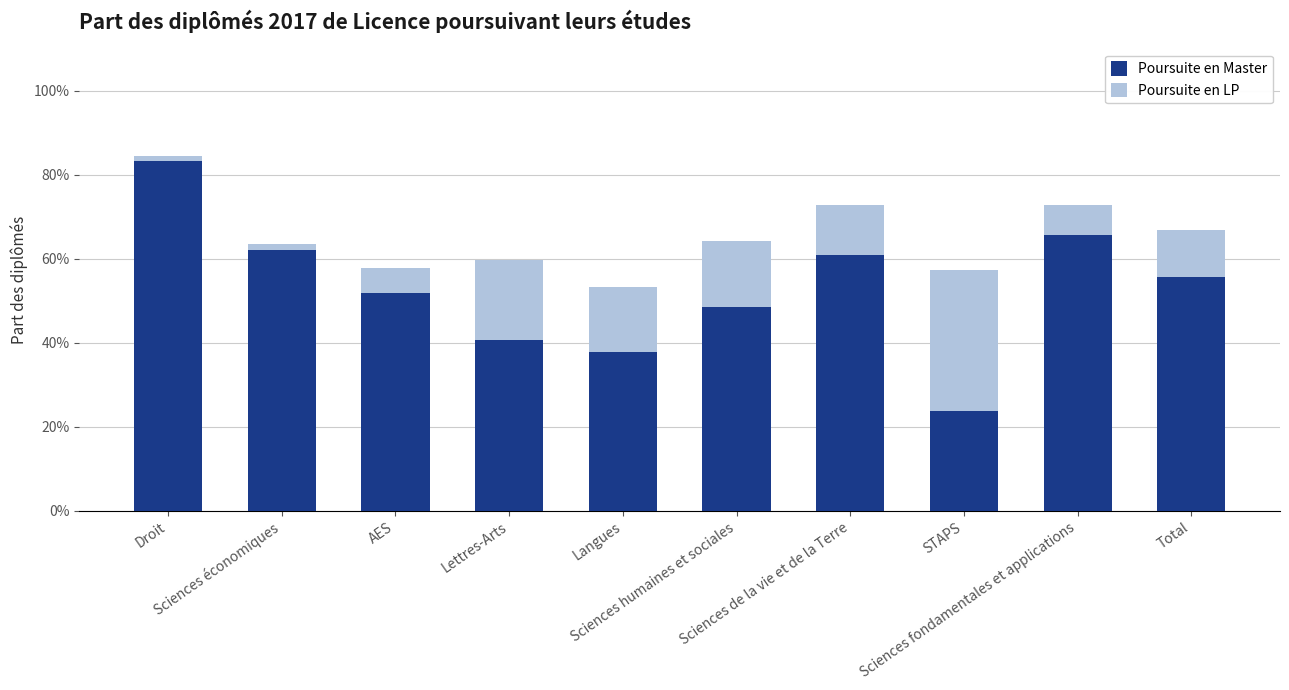

Which series has the largest range (max minus min)?

Poursuite en Master